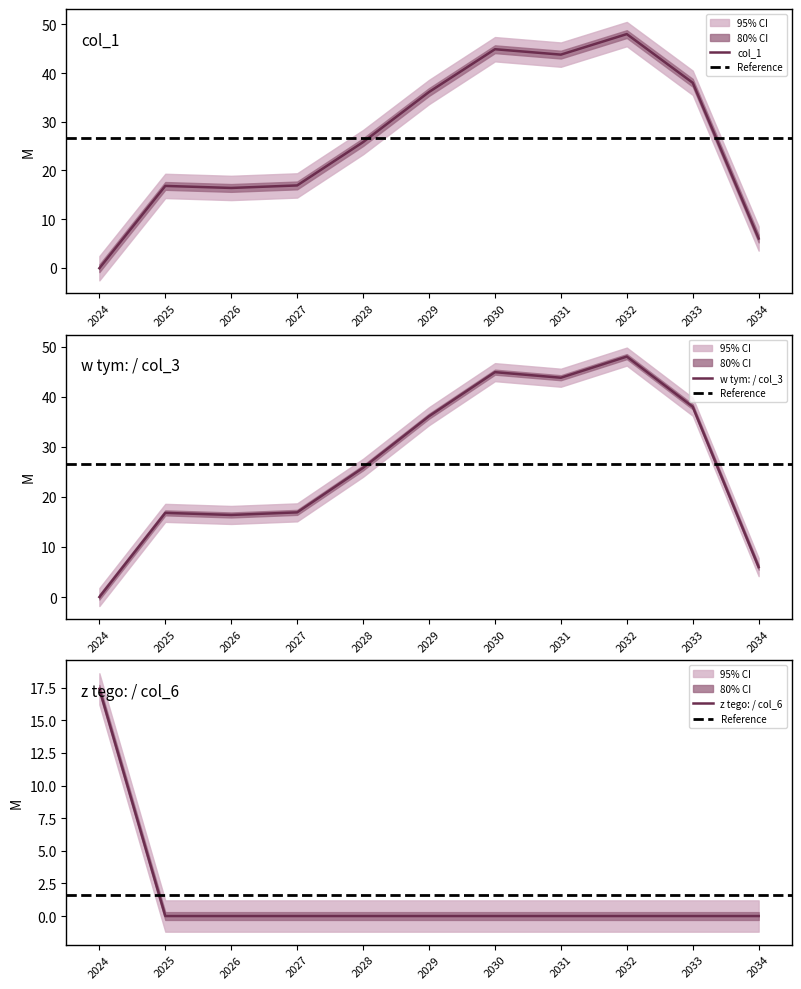

Does the chart have visible grid lines?

No